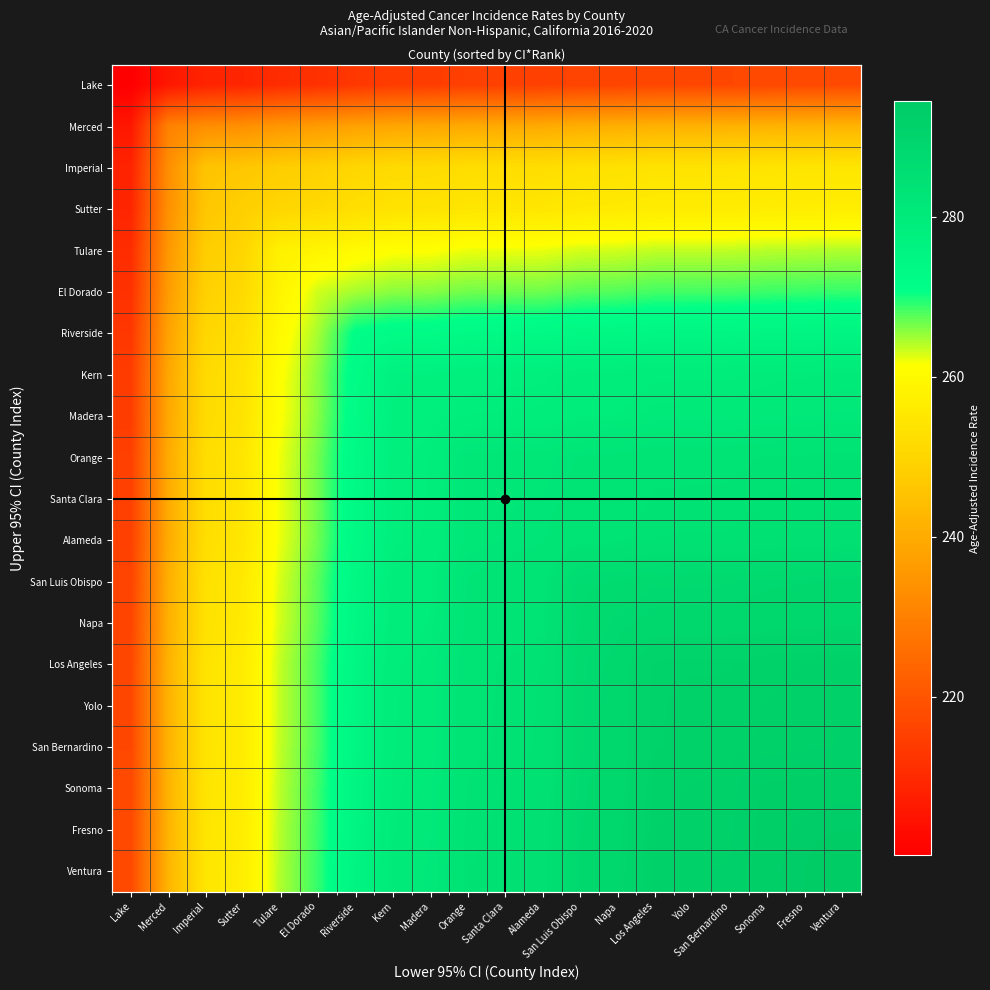

Read the Madera value at Sonoma.

280.6